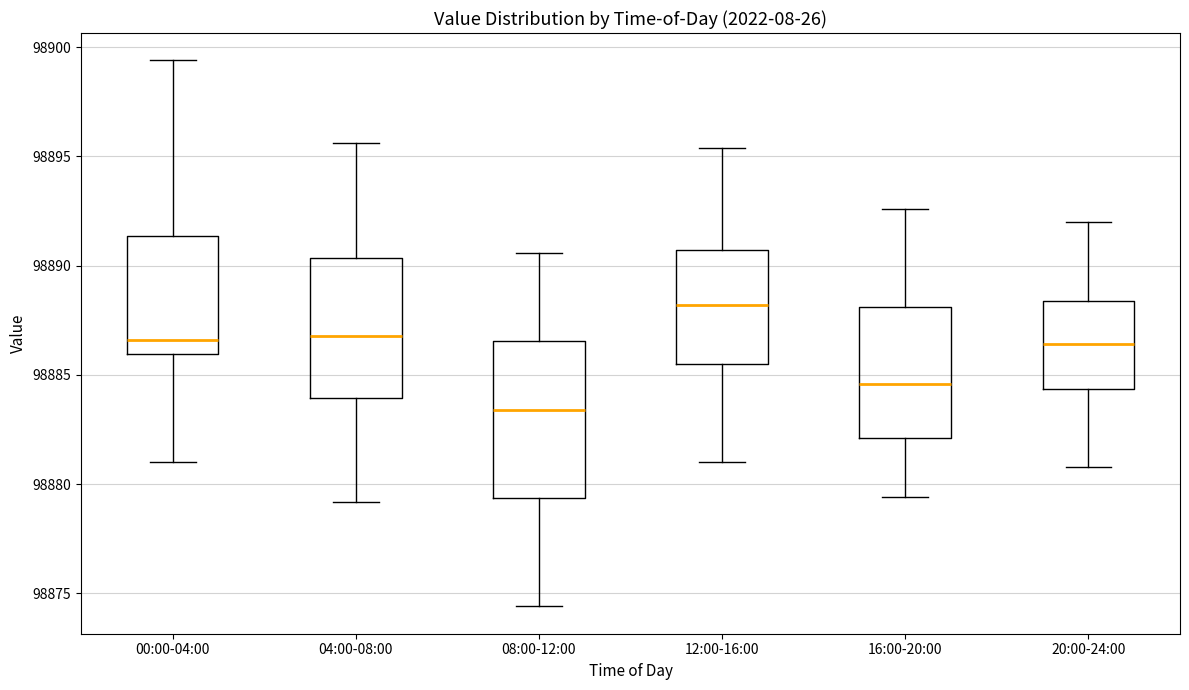

Comparing the boxes themselves (not the whiskers), which one is the tallest?

08:00-12:00